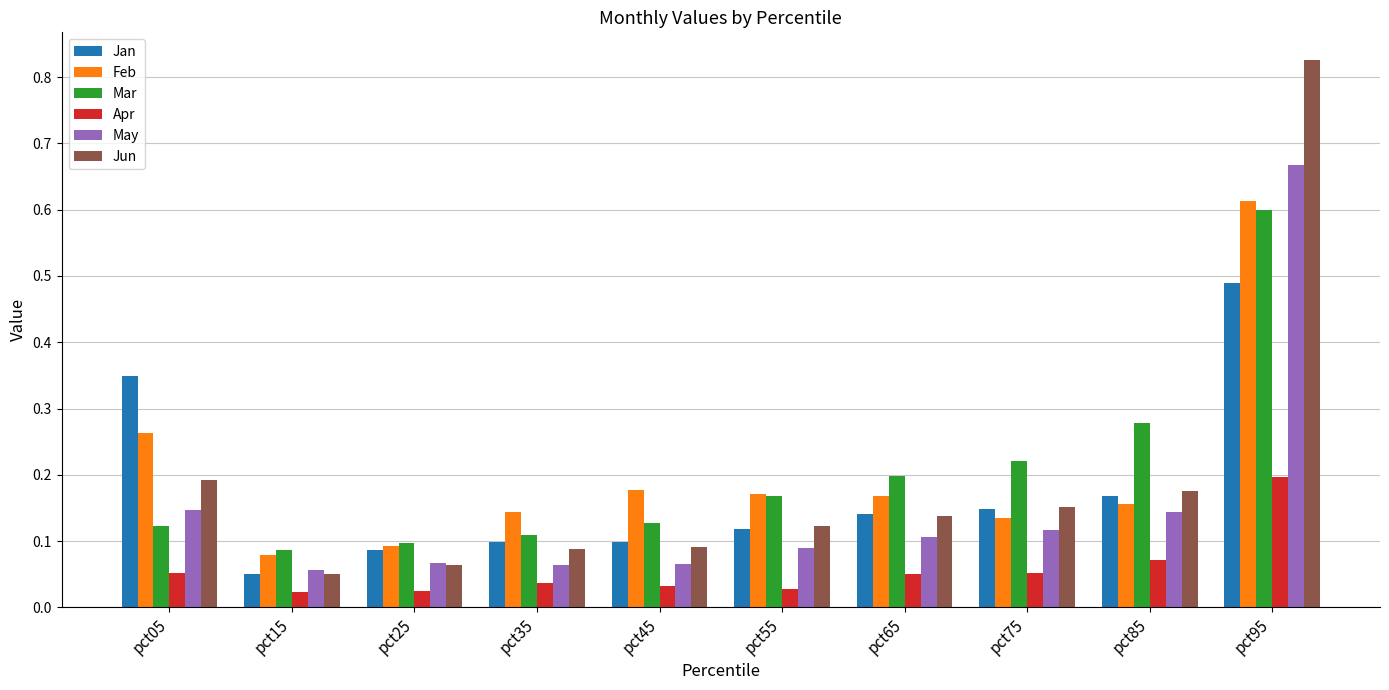

Is it true that May equals 0.0 at pct15?

False